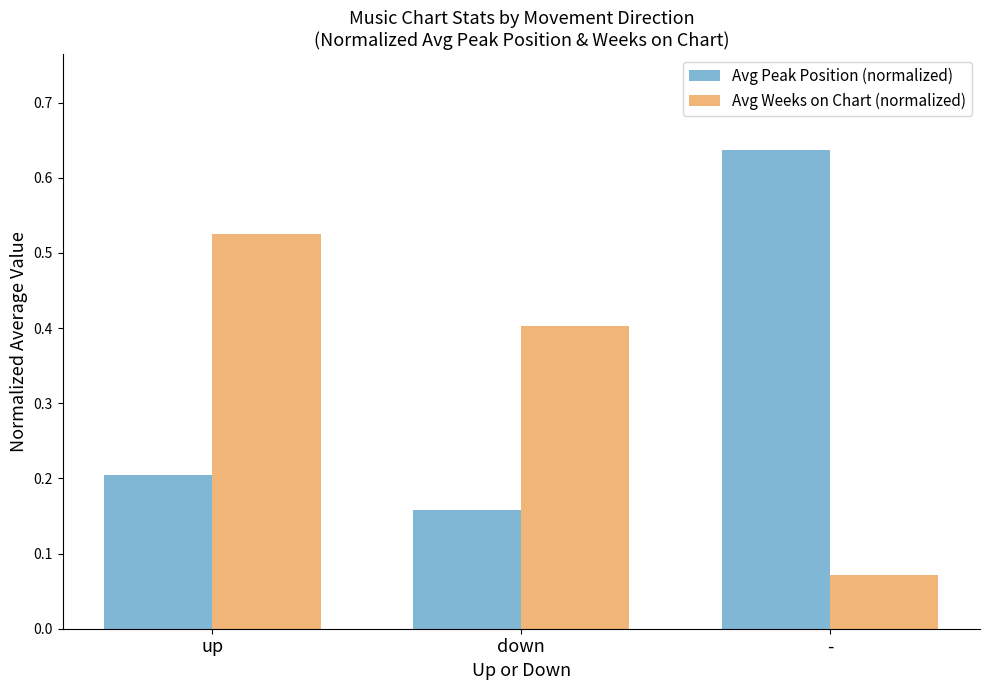

Is it true that Avg Peak Position (normalized) equals 0.2 at down?

True